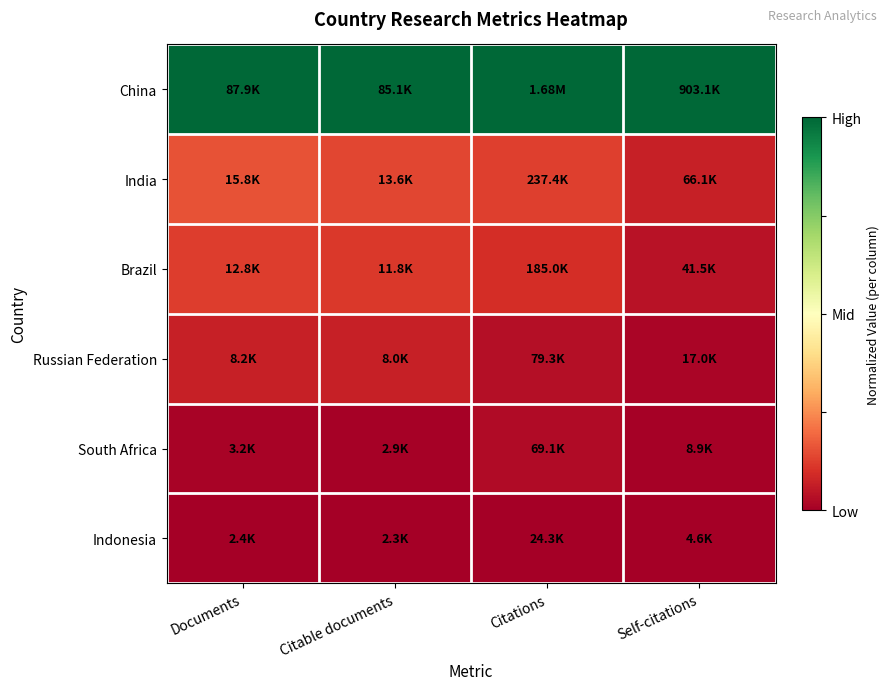

Which series has the largest total across all categories?

China